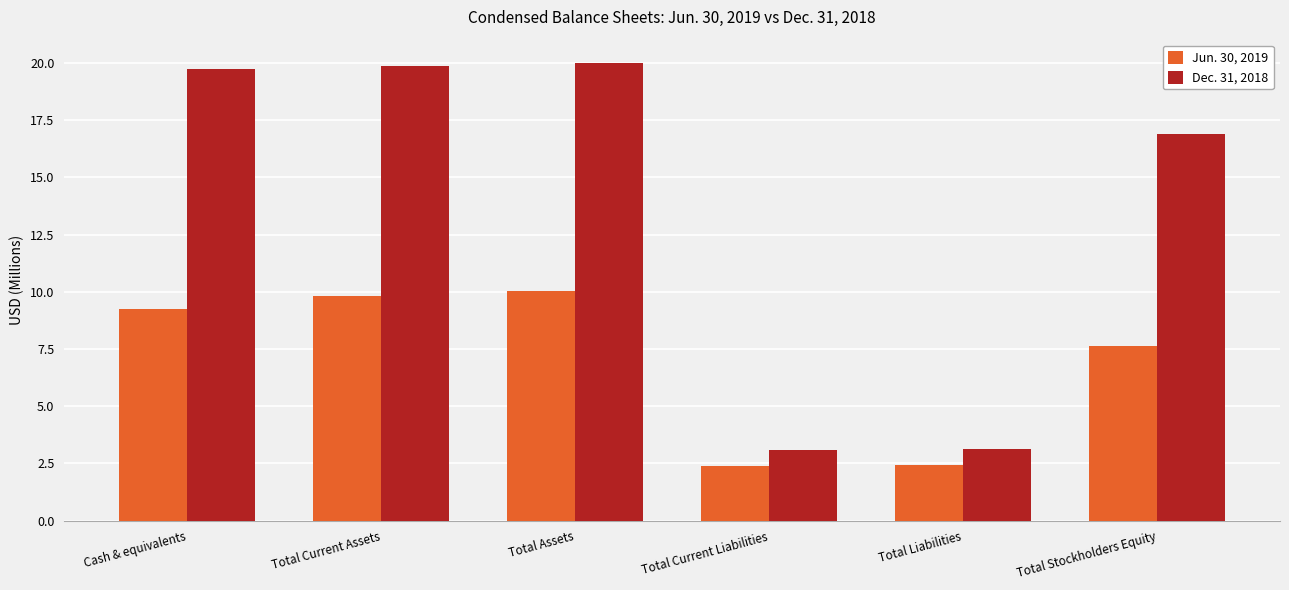

What is the label of the 6th bar from the left?

Total Stockholders Equity